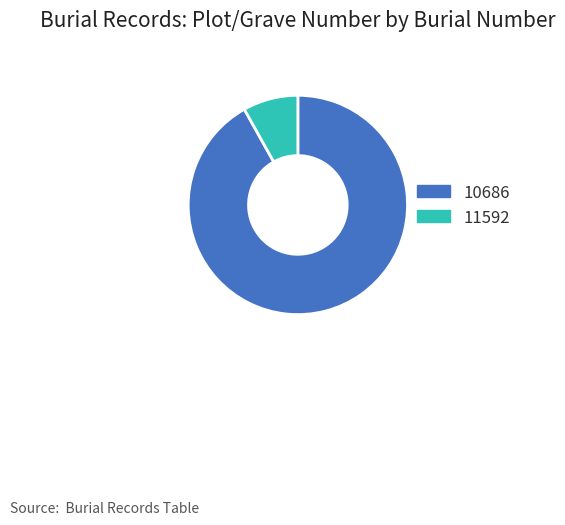

How many slices are in this pie chart?

2